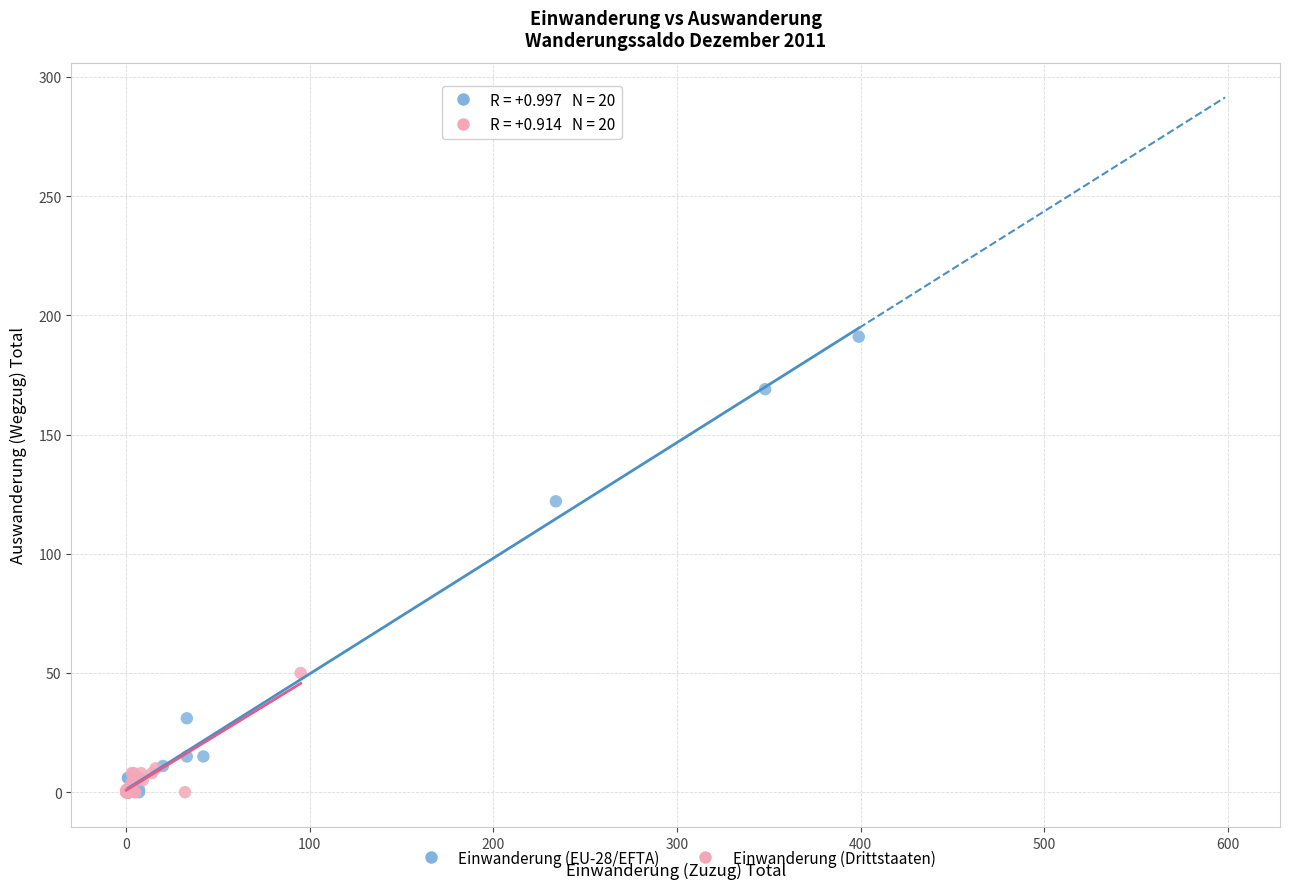

Which series contains the highest Y value?

Einwanderung (EU-28/EFTA)